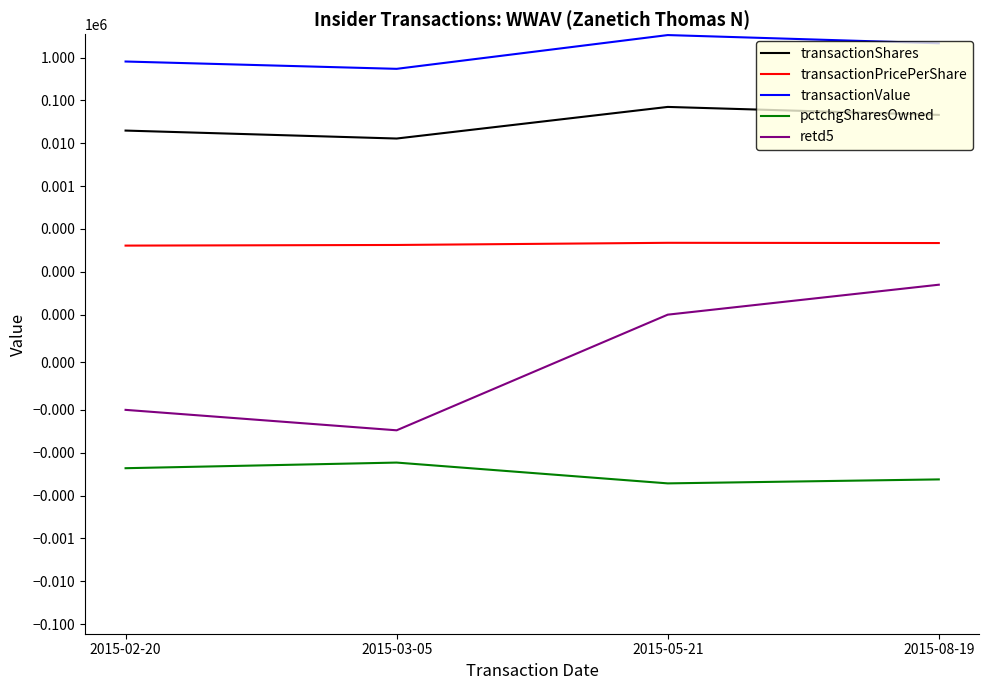

Is the value of transactionPricePerShare at 2015-08-19 greater than the value of retd5 at 2015-05-21?

Yes